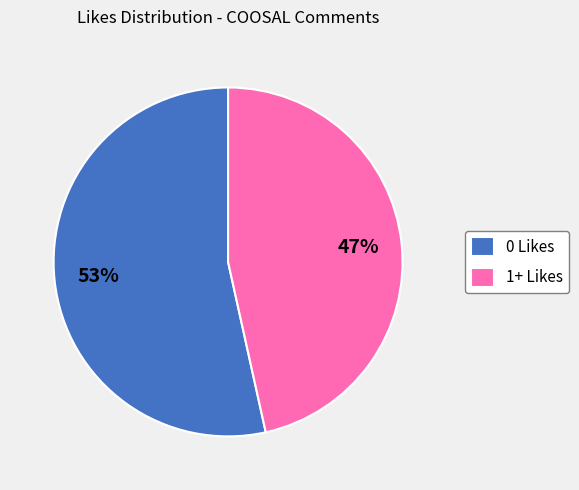

Do 1+ Likes and 0 Likes together represent more than half of the pie?

Yes